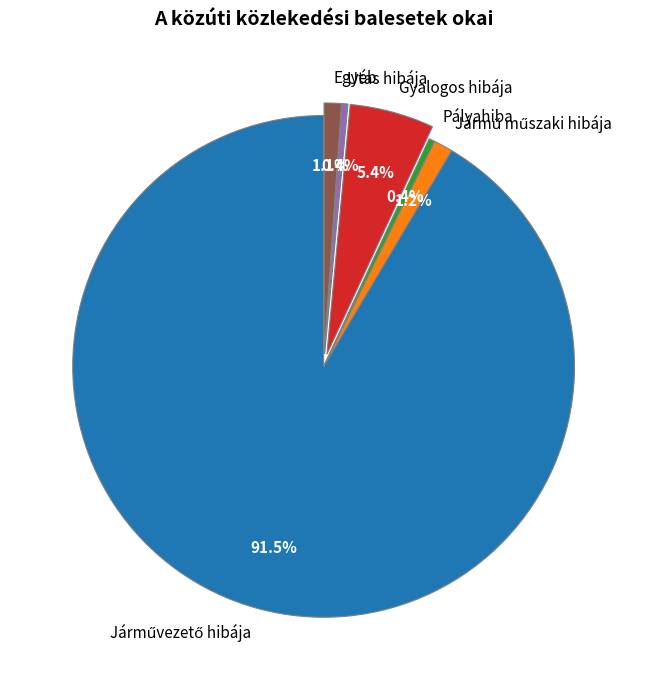

Which has a higher value, Egyéb or Utas hibája?

Egyéb